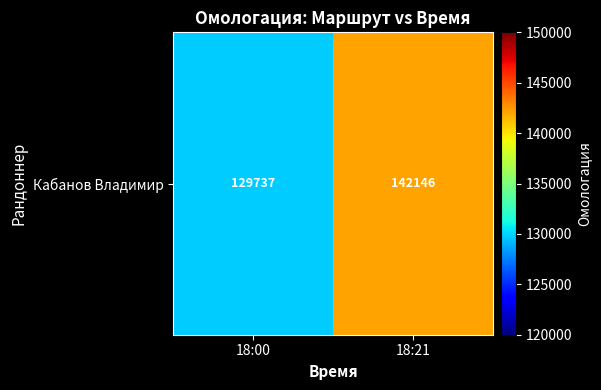

How many data points does each series have?

2